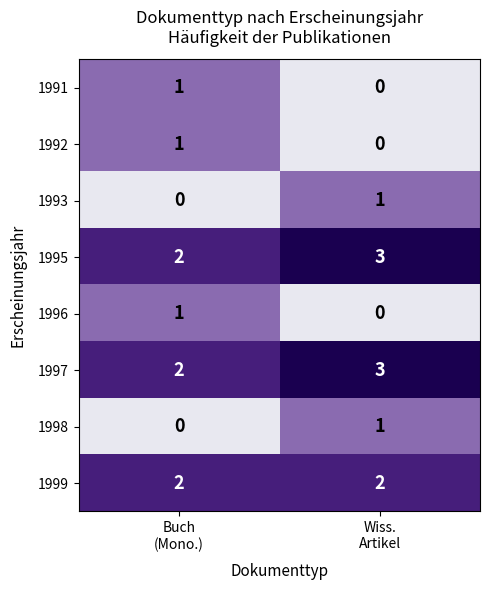

What is the sum of all 1995 values?

5